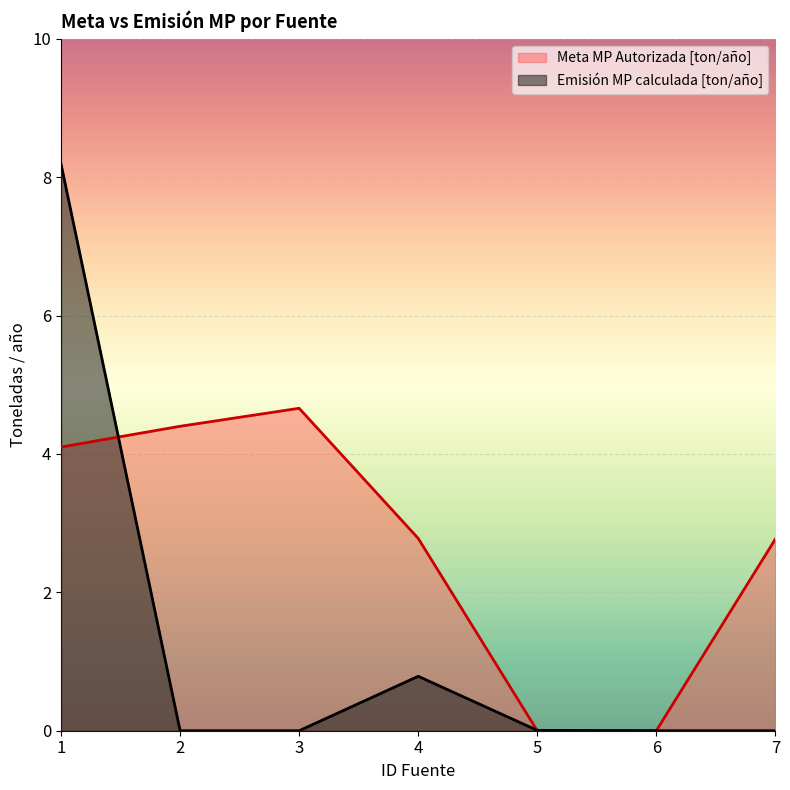

Where do Meta MP Autorizada [ton/año] and Emisión MP calculada [ton/año] first cross each other?

1 and 2